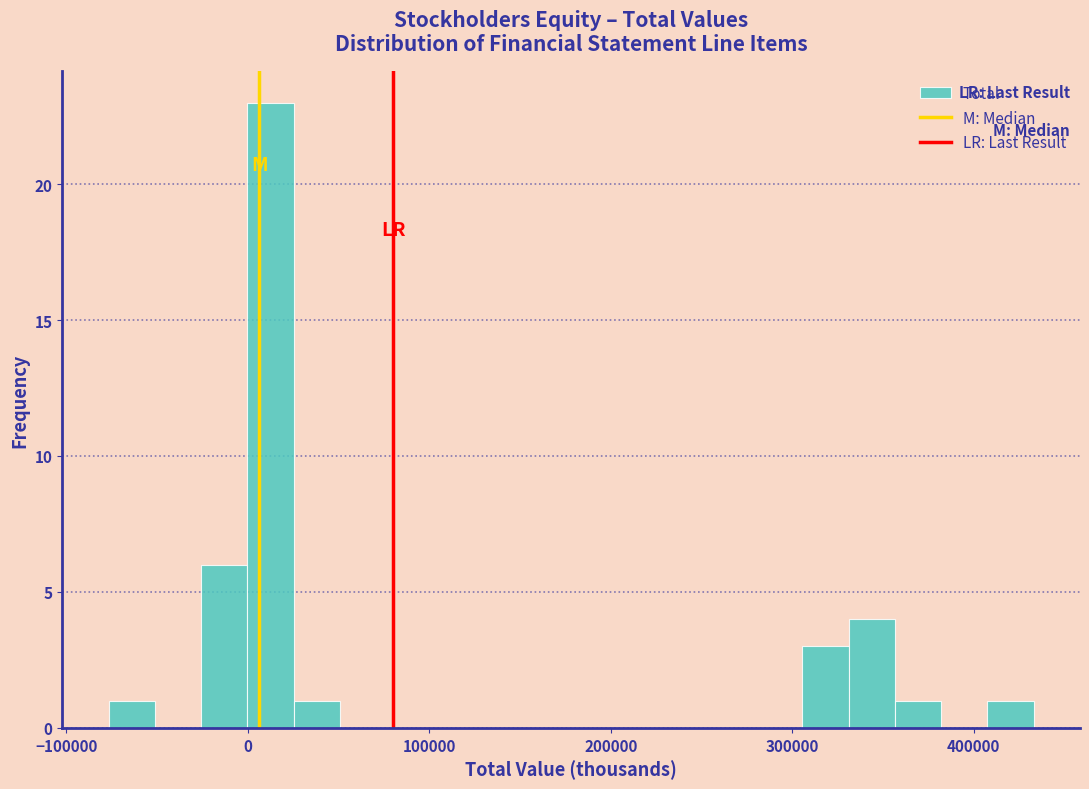

Read against the x-axis, roughly where is the centre of the tallest bar?

10000